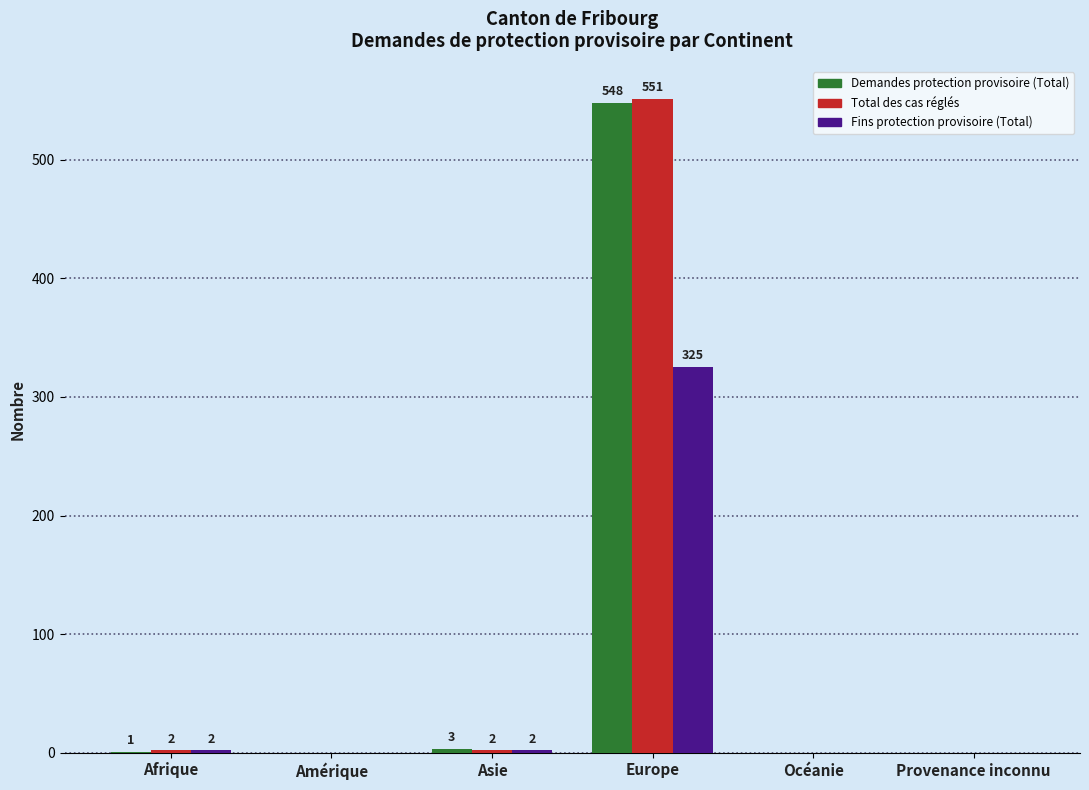

Reading left to right, list all the values displayed in this chart.

Demandes protection provisoire (Total): Afrique=1	Amérique=0	Asie=3	Europe=548	Océanie=0	Provenance inconnu=0
Total des cas réglés: Afrique=2	Amérique=0	Asie=2	Europe=551	Océanie=0	Provenance inconnu=0
Fins protection provisoire (Total): Afrique=2	Amérique=0	Asie=2	Europe=325	Océanie=0	Provenance inconnu=0